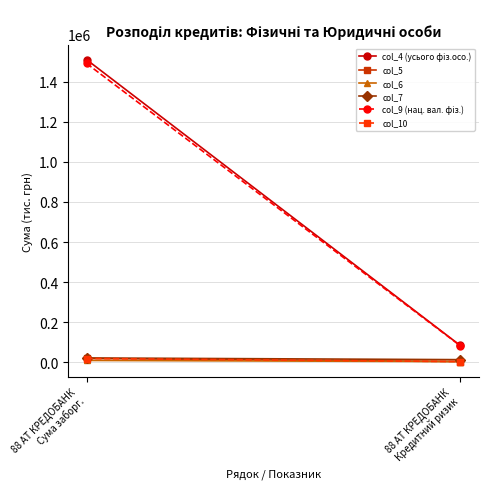

What is the label of the 2nd point from the right?

88 АТ КРЕДОБАНК
Сума заборг.